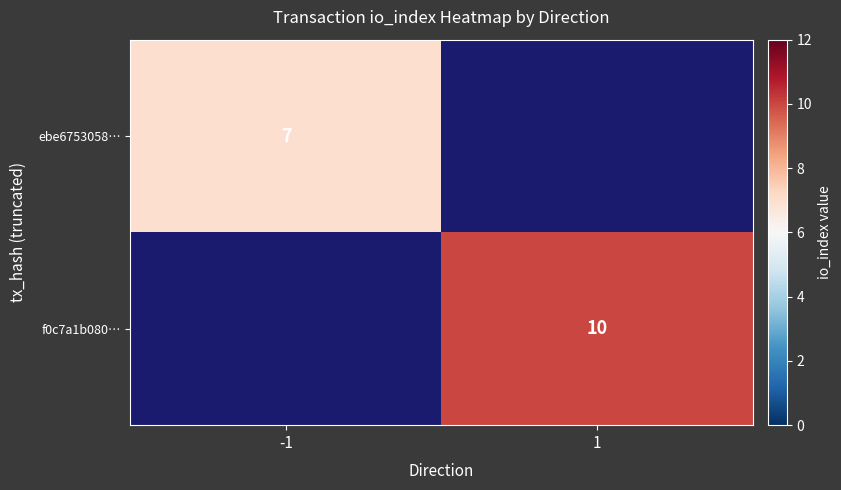

Which series has the largest total across all categories?

f0c7a1b080…